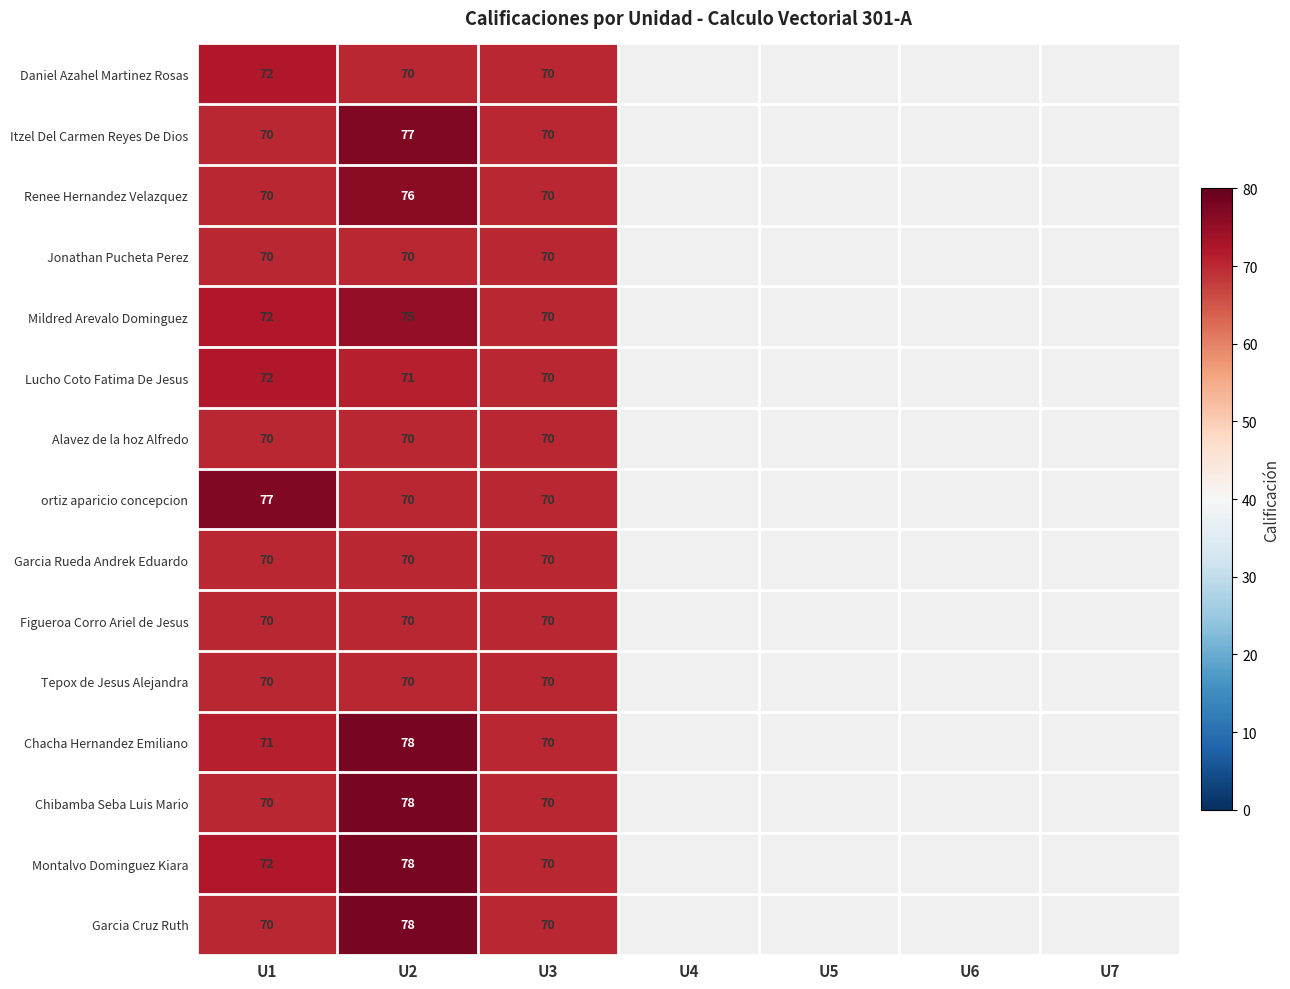

The value of Lucho Coto Fatima De Jesus at U3 is 70. True or false?

True